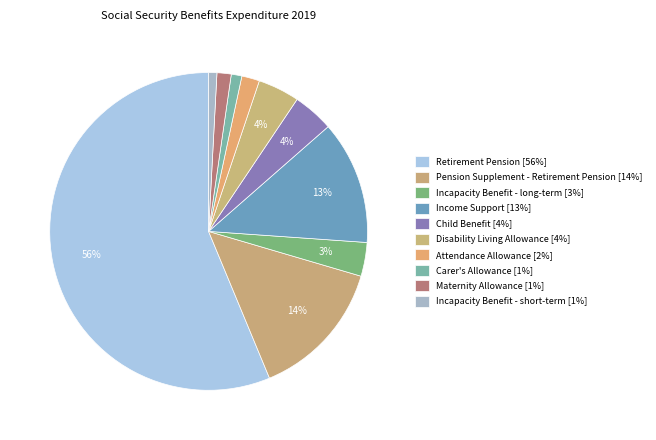

Which slice represents more than half of the pie?

Retirement Pension